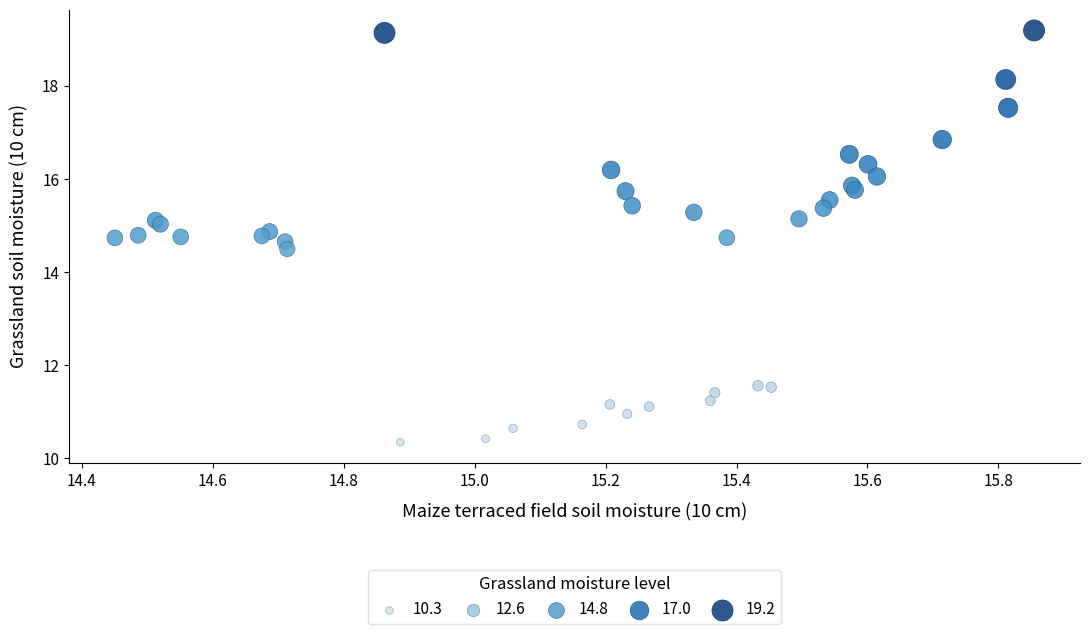

What Y value in the scatter plot is closest to 14?

14.5